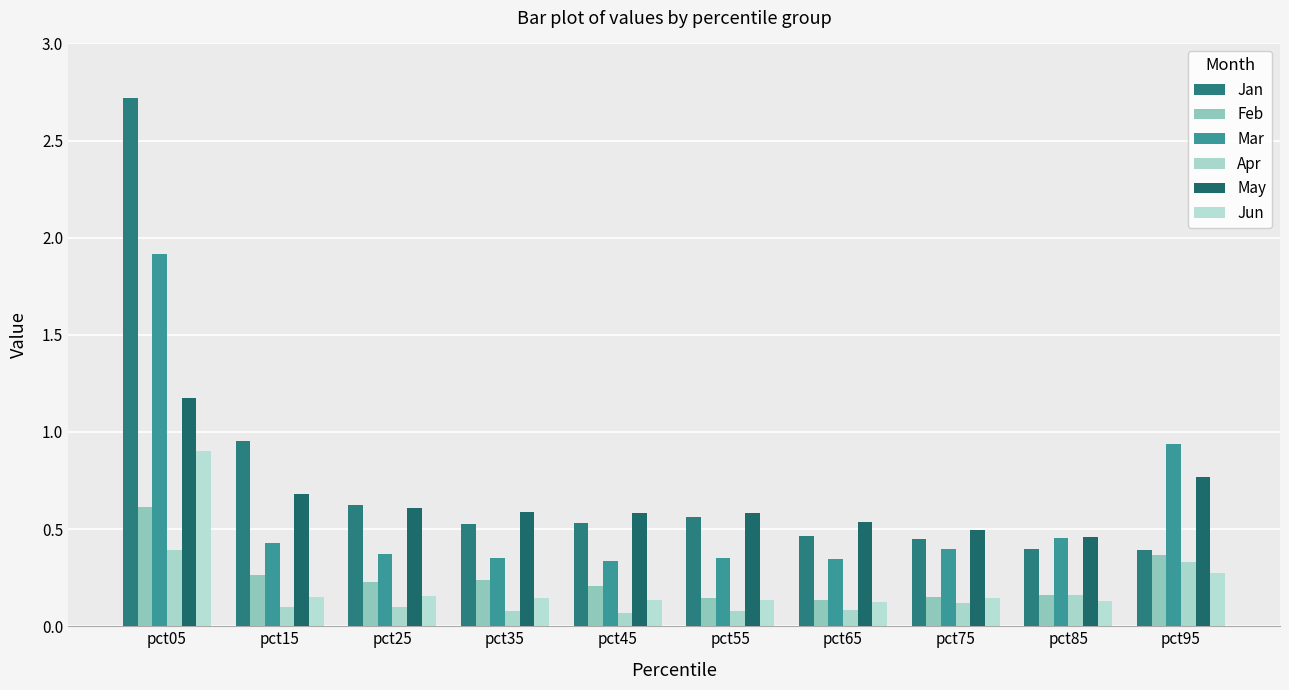

Reading left to right, what are all the values shown in this chart?

Jan: 2.7	1.0	0.6	0.5	0.5	0.6	0.5	0.4	0.4	0.4
Feb: 0.6	0.3	0.2	0.2	0.2	0.1	0.1	0.1	0.2	0.4
Mar: 1.9	0.4	0.4	0.3	0.3	0.4	0.3	0.4	0.5	0.9
Apr: 0.4	0.1	0.1	0.1	0.1	0.1	0.1	0.1	0.2	0.3
May: 1.2	0.7	0.6	0.6	0.6	0.6	0.5	0.5	0.5	0.8
Jun: 0.9	0.2	0.2	0.1	0.1	0.1	0.1	0.1	0.1	0.3